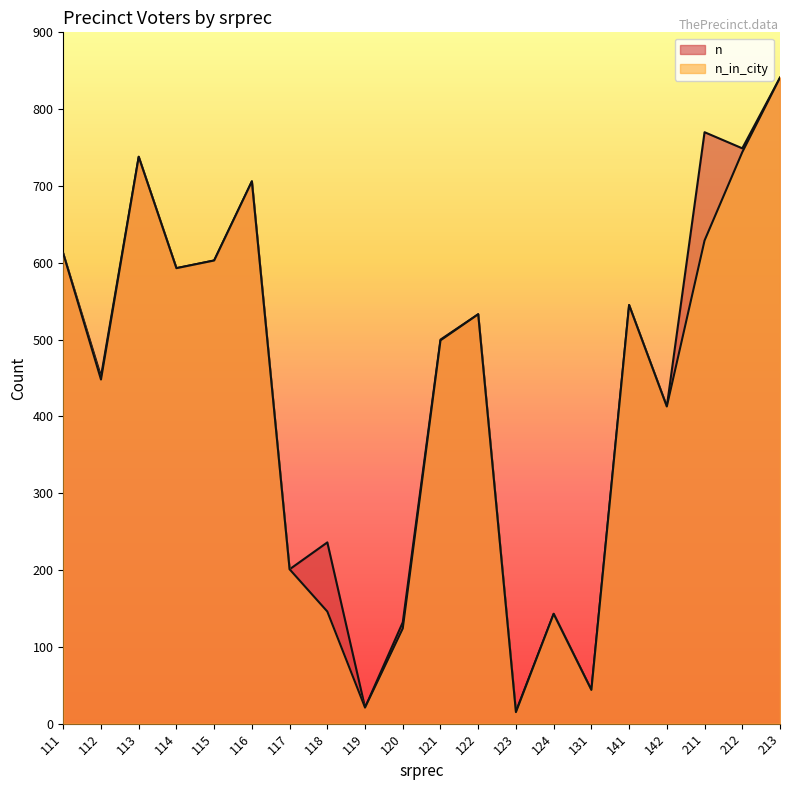

What is the value of the n point at the 17th from the left?

413